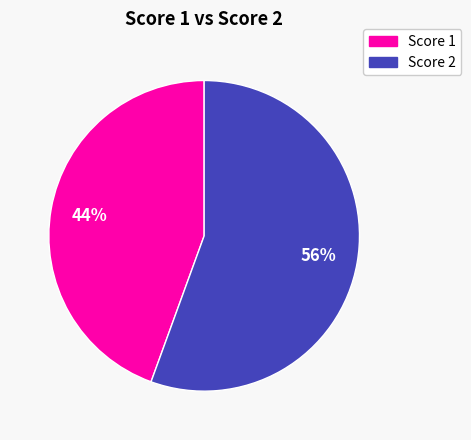

How many slices are in this pie chart?

2